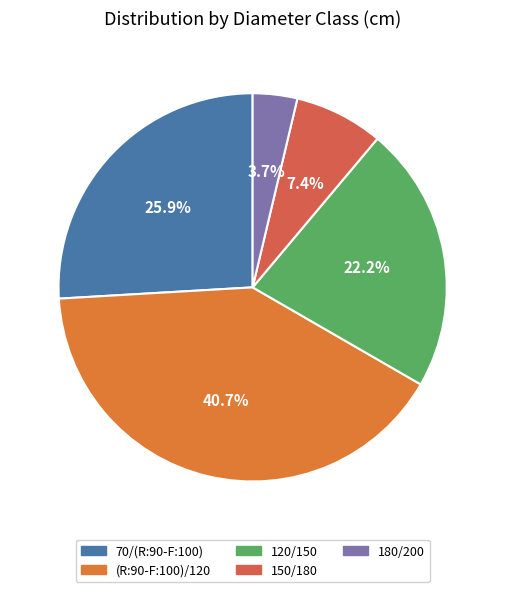

What is the change in value from (R:90-F:100)/120 to 180/200?

-10